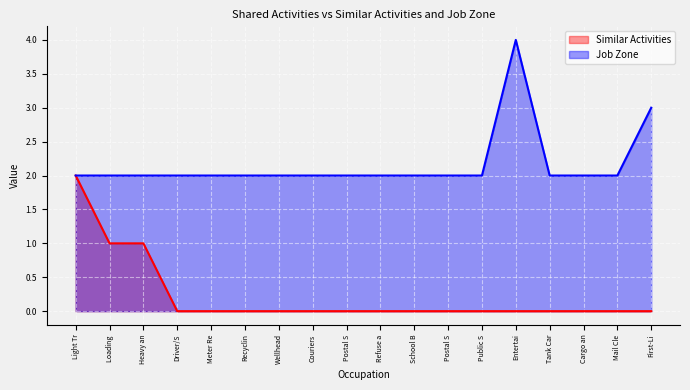

What is the approximate value of Job Zone at Refuse a?

2